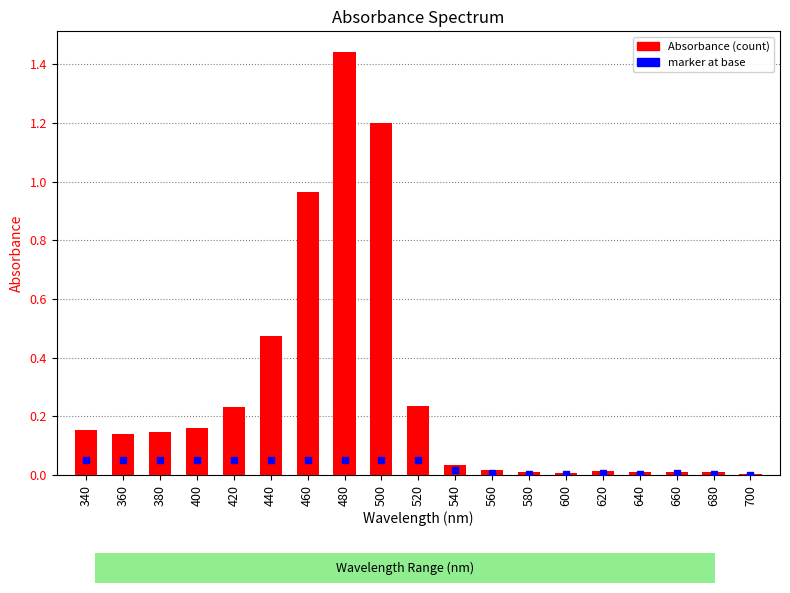

How many series are shown in this chart?

1